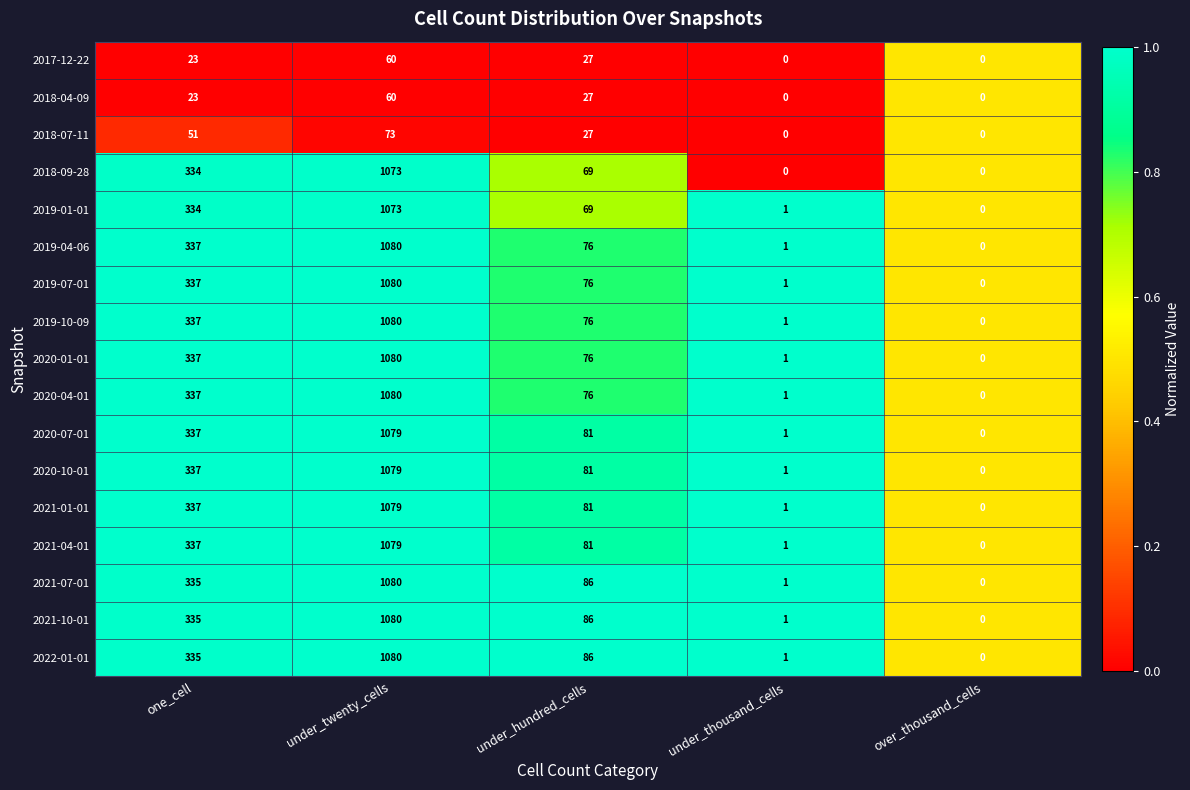

What is the maximum value shown in the chart?

1080